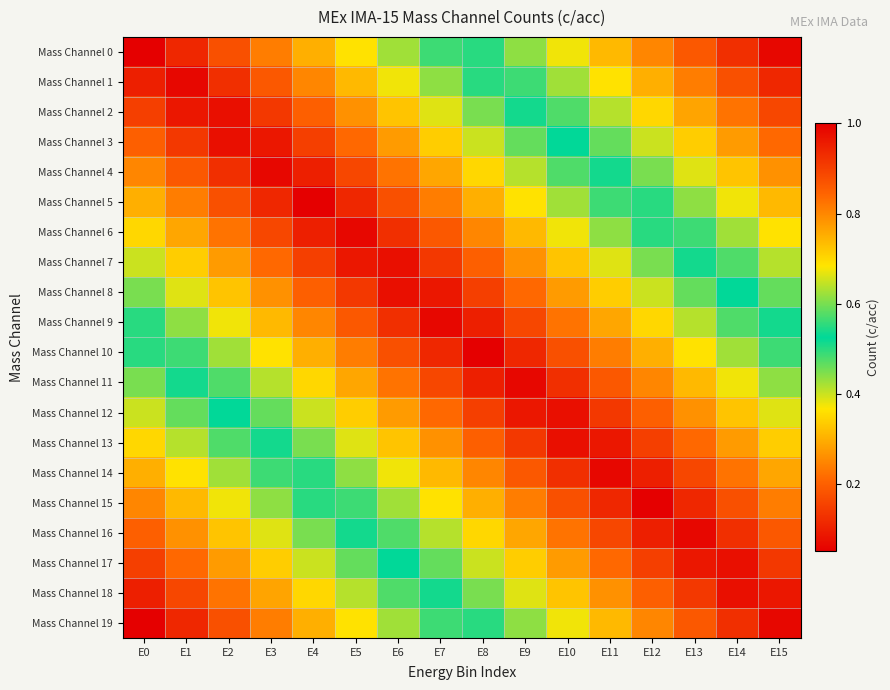

Which category has the lowest value across all series?

E0